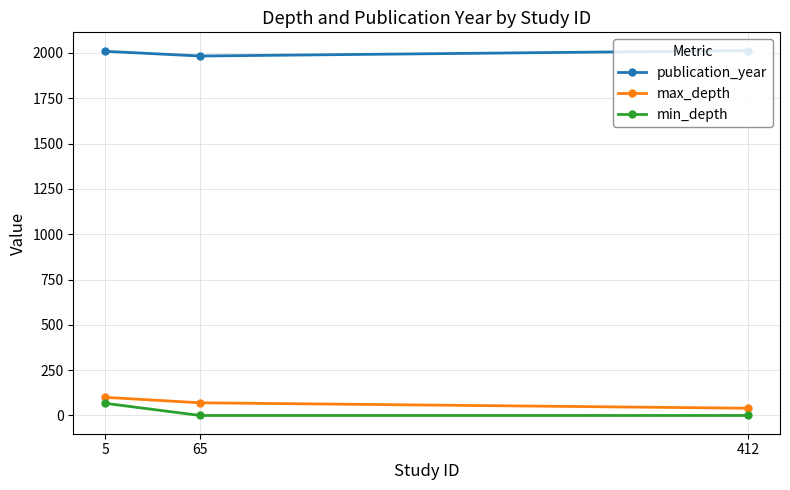

What are all the series names shown in the legend?

publication_year, max_depth, min_depth